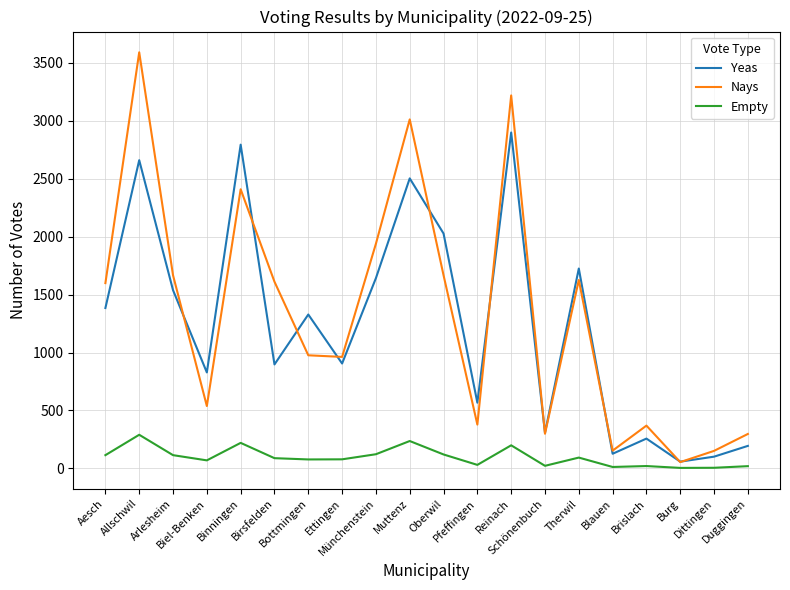

List the series in order of their peak value, highest first.

Nays, Yeas, Empty